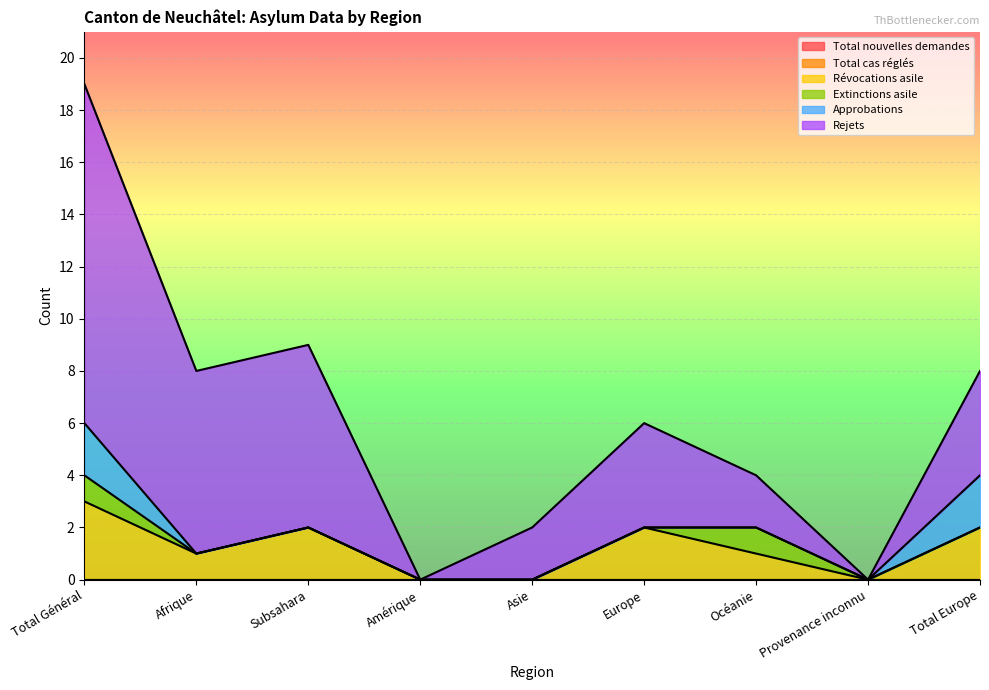

What is the average value of the Rejets series?

4